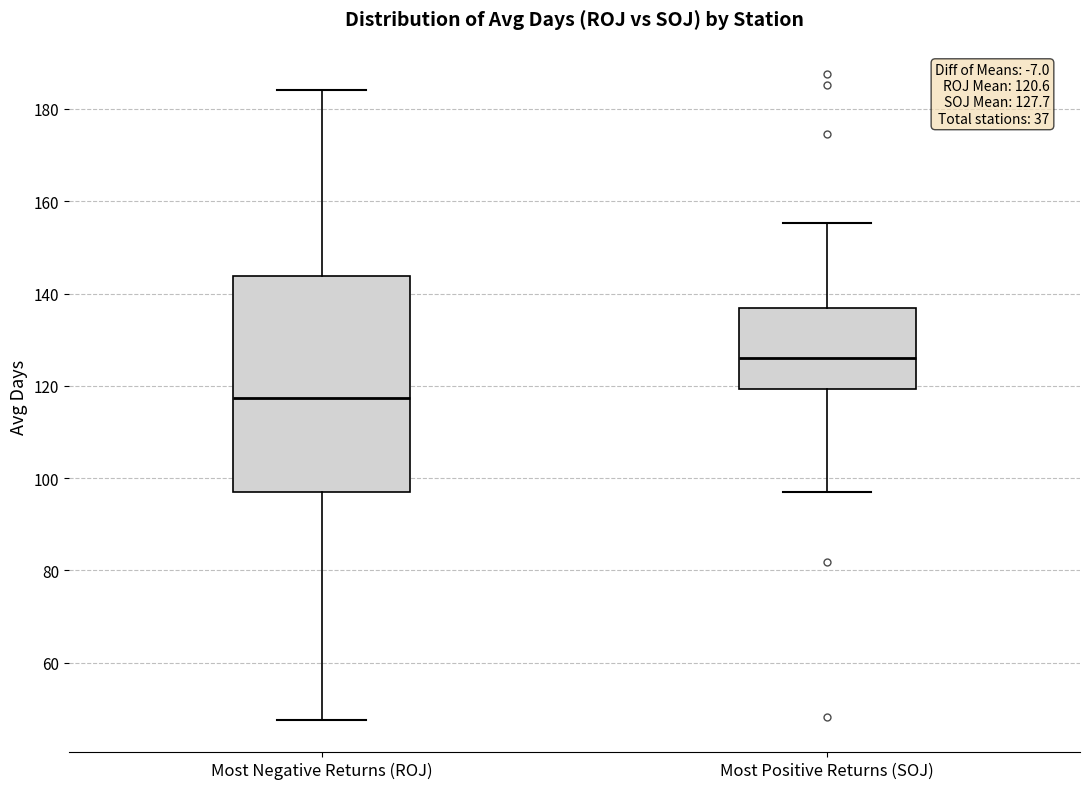

Which box's median line is the highest?

Most Positive Returns (SOJ)